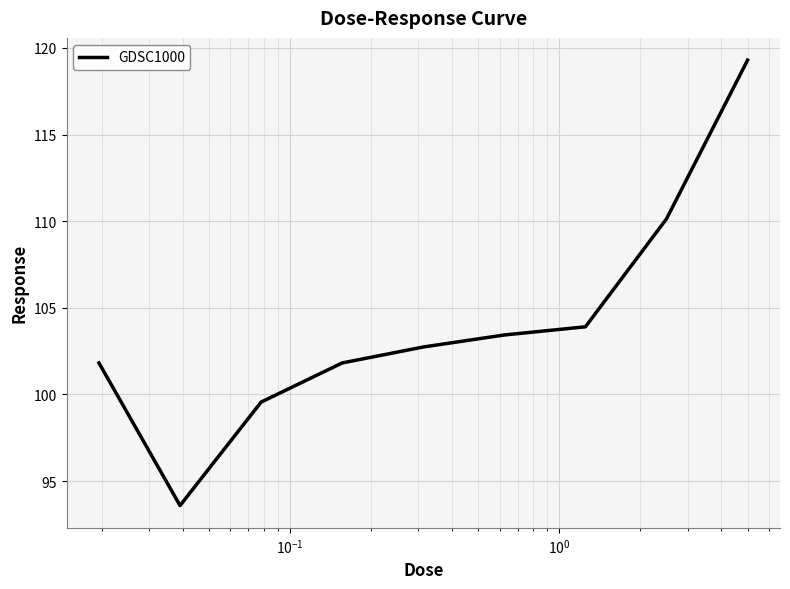

What is the maximum value shown in the chart?

119.3